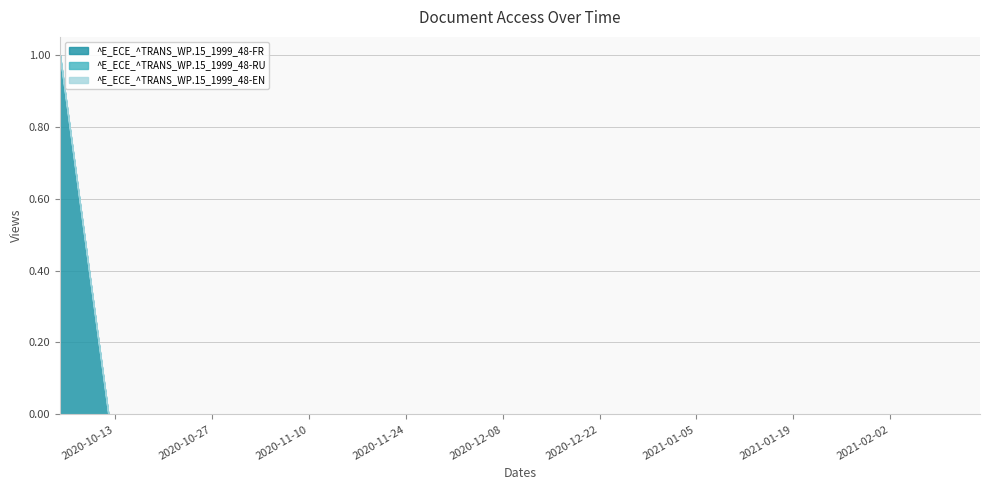

Does the chart have visible grid lines?

Yes